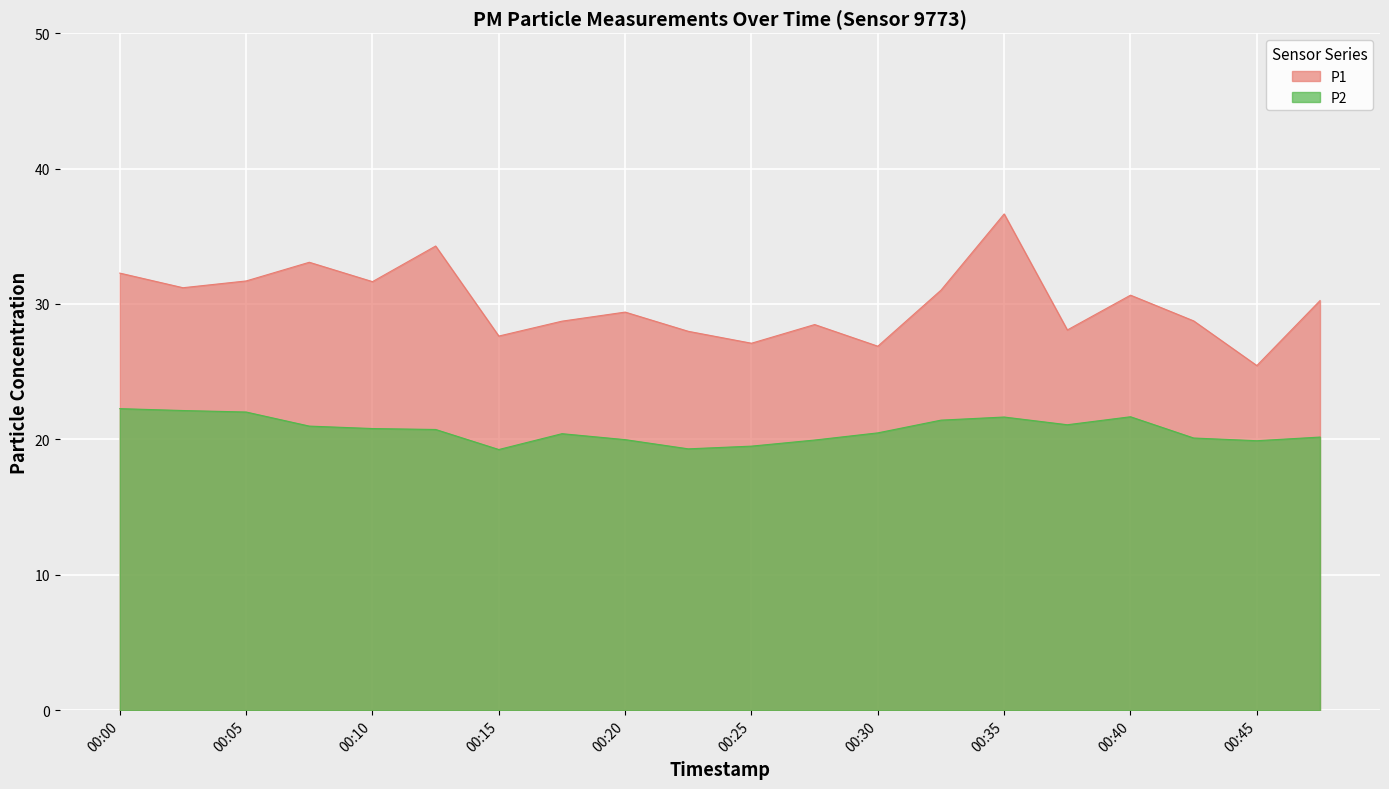

What is the difference between the second highest and minimum values in the P2 series?

2.9